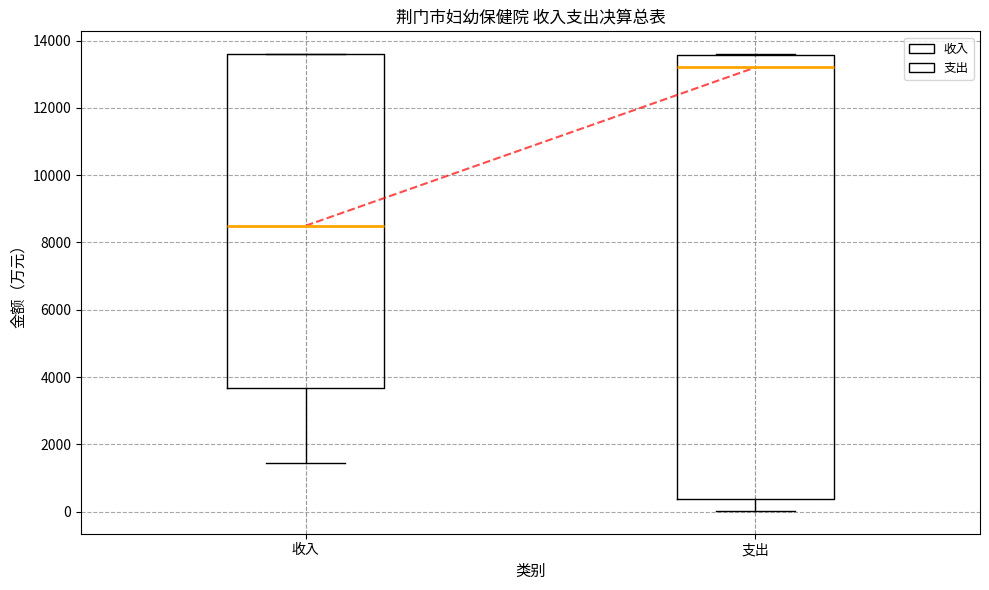

Which box's median line is the lowest?

收入